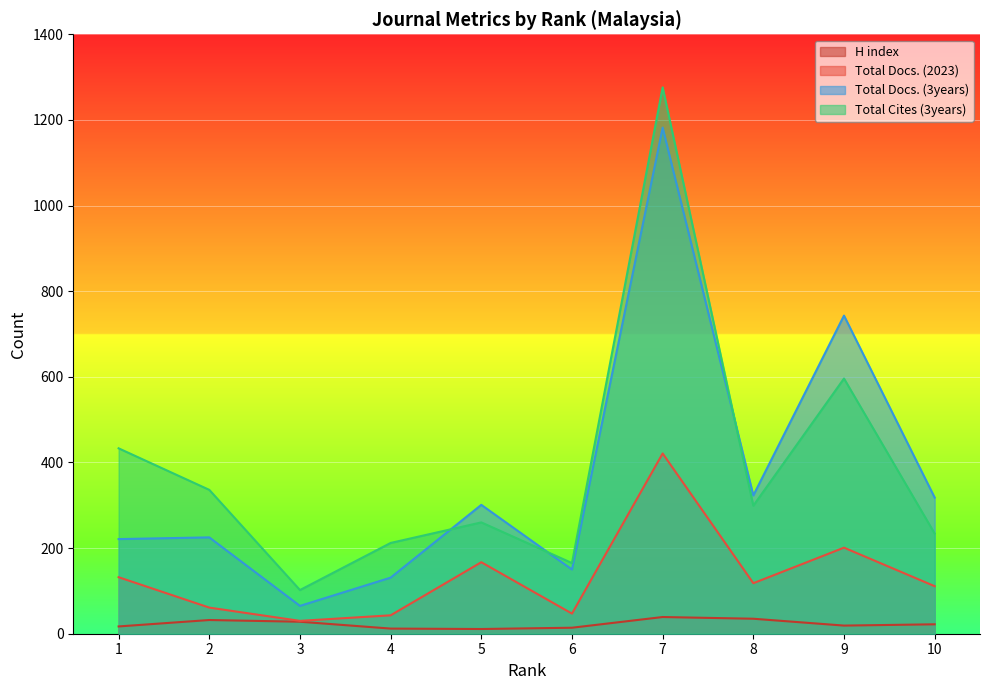

The Total Cites (3years) series shows 234 at 10. True or false?

True